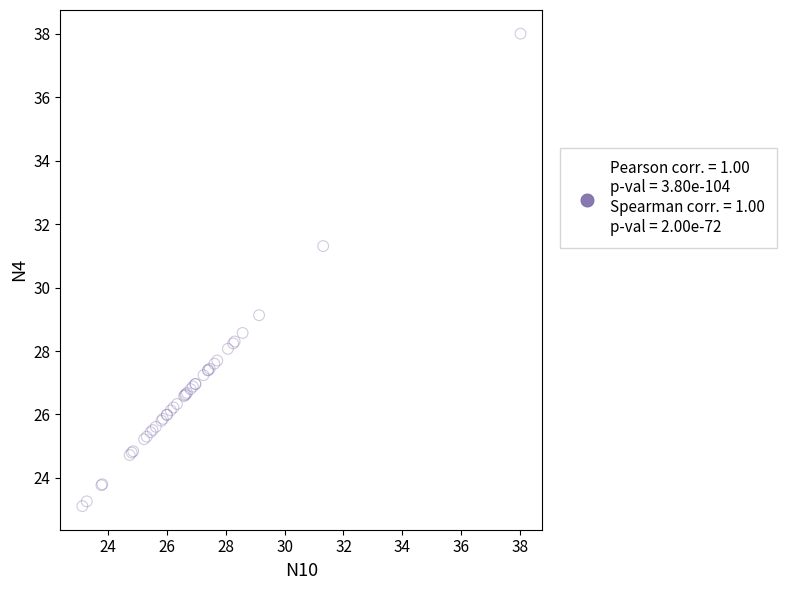

What Y value in the scatter plot is closest to 30?

29.1